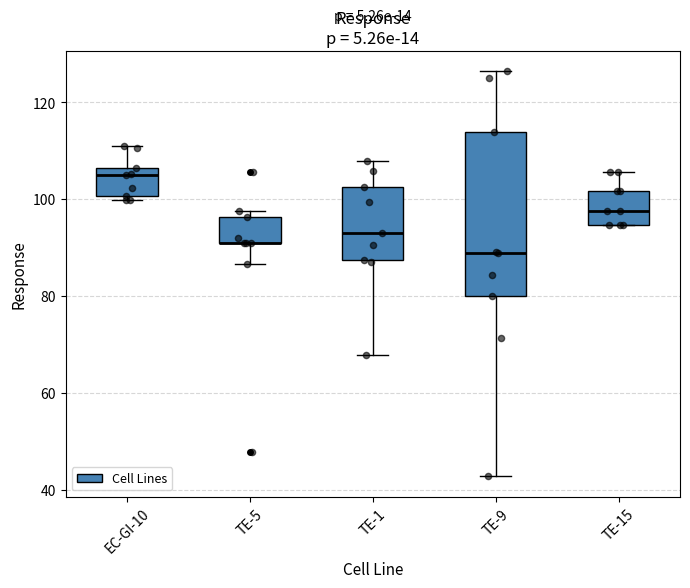

Reading left to right, transcribe this box plot: for each box, give where its median line is, the range the box spans, and where its two whiskers end, as read against the y-axis. The values are not printed on the chart, so give them approximately, as read against the axis.

EC-GI-10: median 104, box 100 to 106, whiskers 100 (just below the box's lower edge) to 110
TE-5: median 90 (drawn on the box's lower edge), box 90 to 96, whiskers 86 to 98
TE-1: median 94, box 88 to 102, whiskers 68 to 108
TE-9: median 88, box 80 to 114, whiskers 42 to 126
TE-15: median 98, box 94 to 102, whiskers 94 to 106